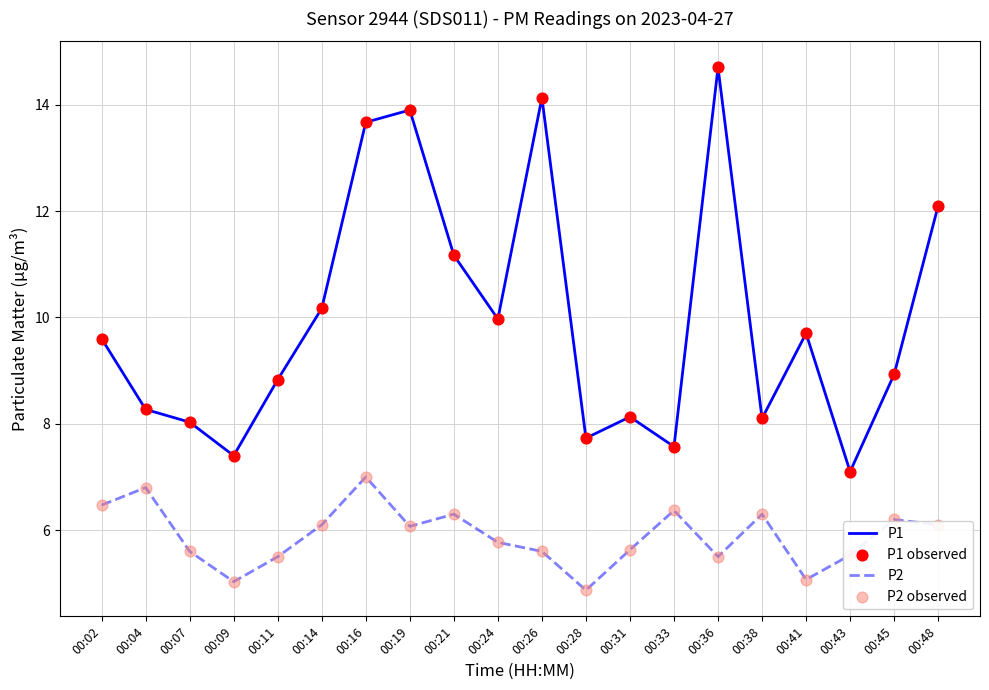

At which category is the sum across all series the highest?

00:16